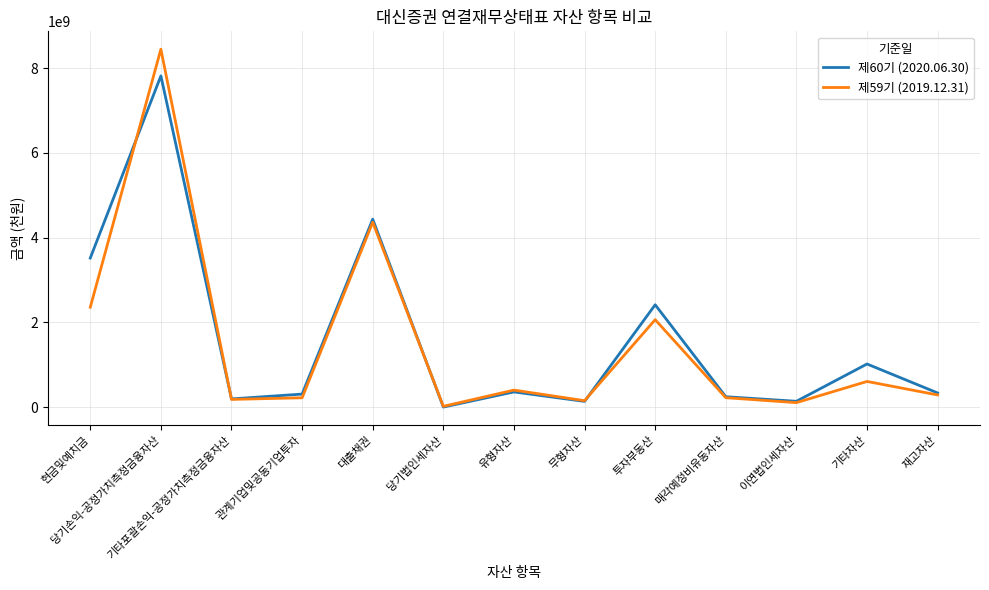

True or false: 제59기 (2019.12.31) has more than 0 points higher than both neighbors.

True